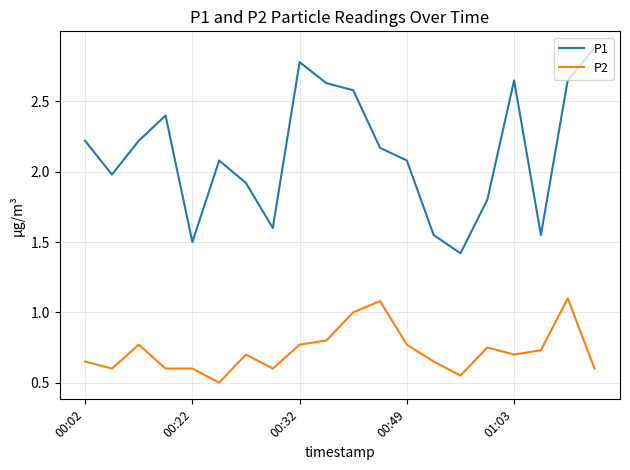

Rank the series by their maximum value, from lowest to highest.

P2, P1